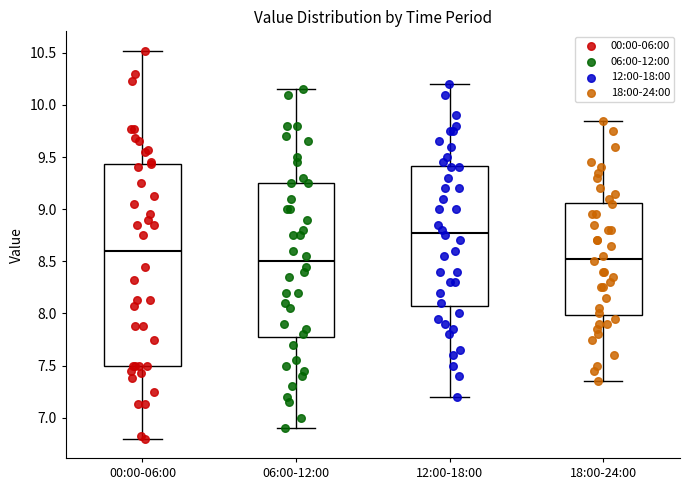

Where does the median line of the box for 06:00-12:00 sit on the y-axis? The values are not printed on the chart, so give them approximately, as read against the axis.

8.50